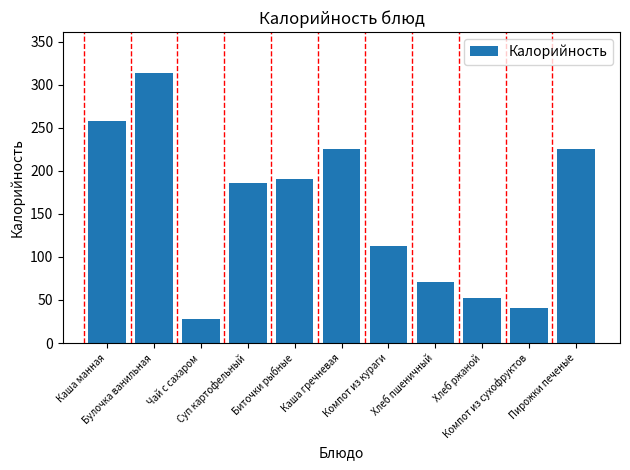

What is the average value?

154.8